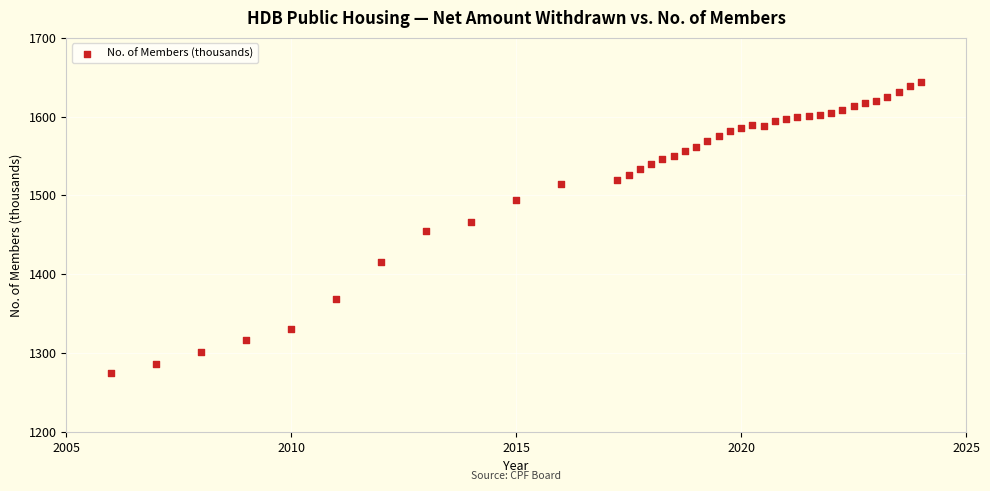

What is the range of Y values (max minus min)?

369